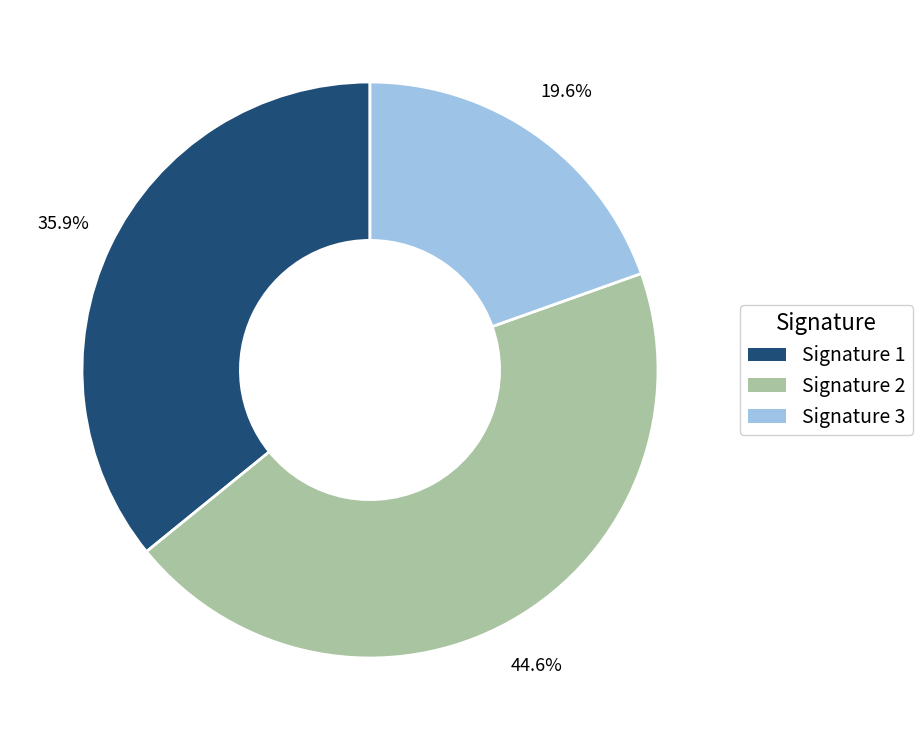

Rank the categories by value from highest to lowest.

Signature 2, Signature 1, Signature 3